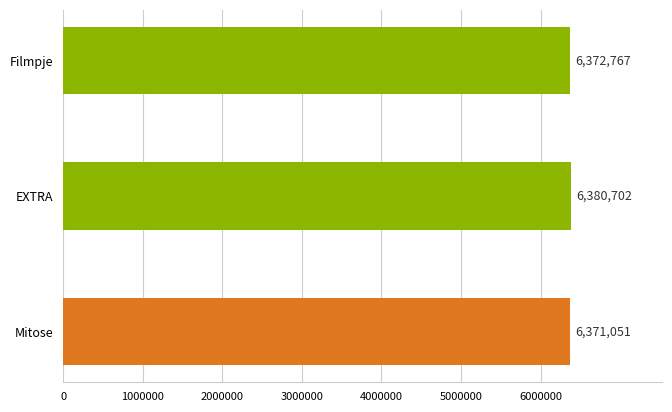

Rank the categories by value from highest to lowest.

EXTRA, Filmpje, Mitose